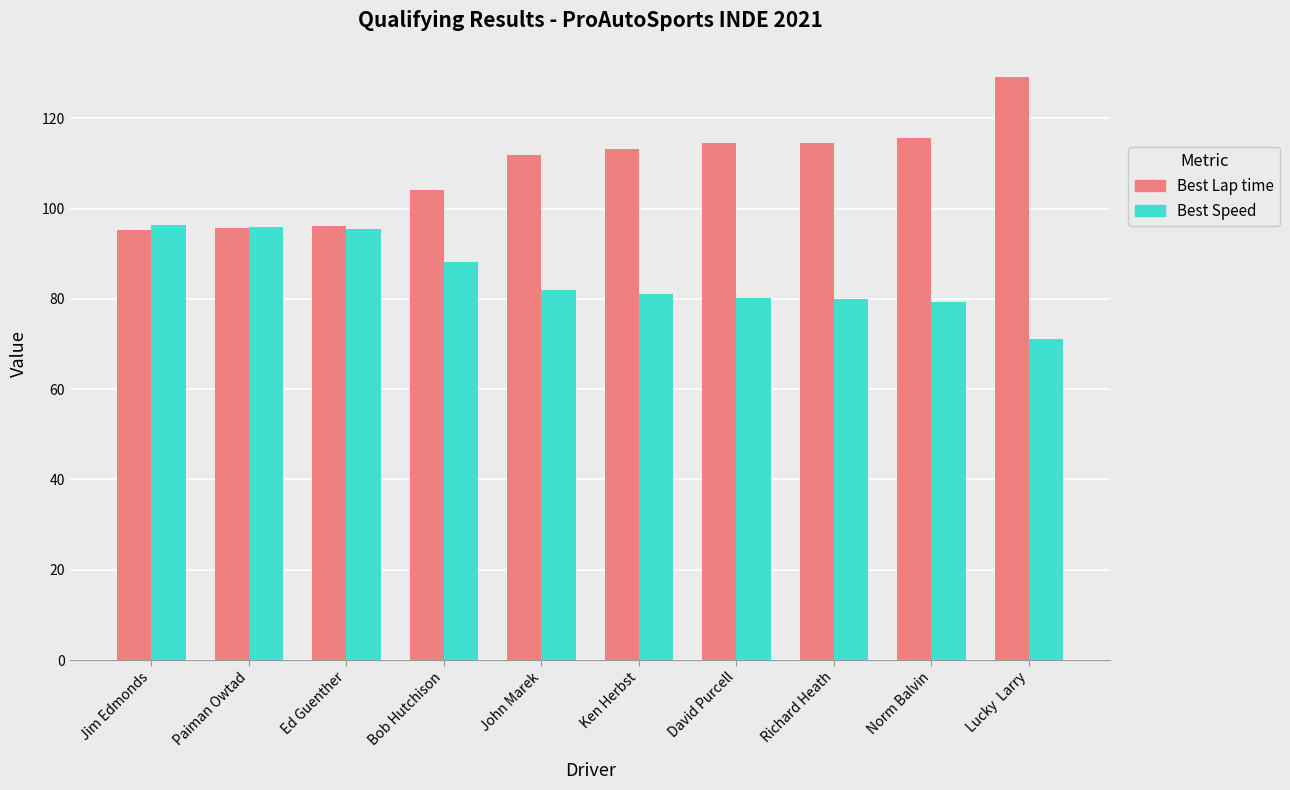

What is the minimum value for Best Speed?

71.1